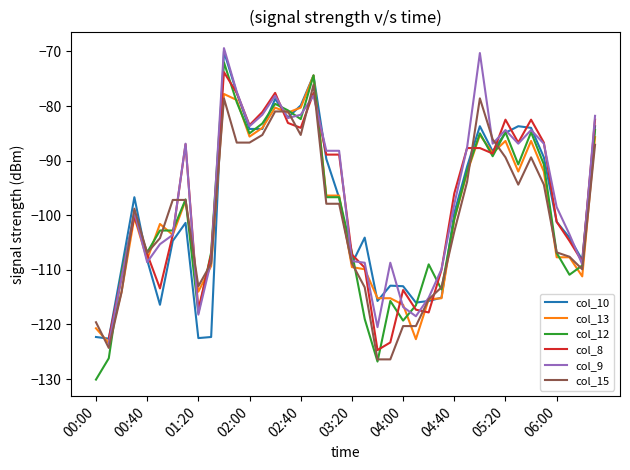

What is the approximate value of col_10 at 22?

-115.7